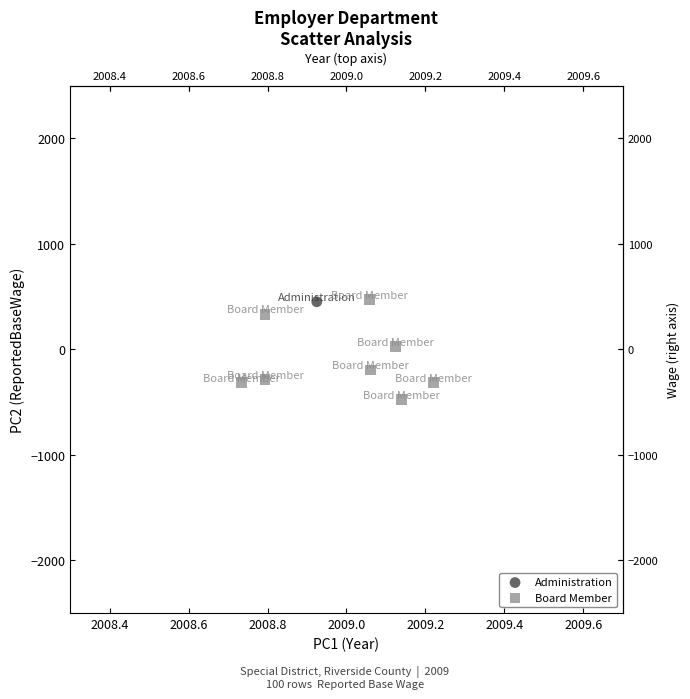

What are all the series names shown in the legend?

Administration, Board Member